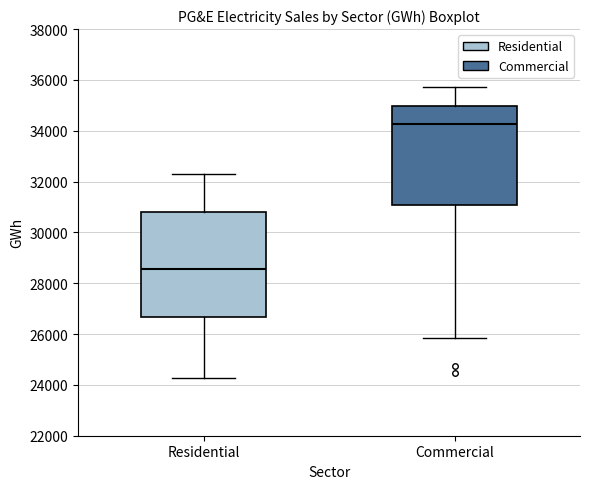

Which box is the tallest, from its lower edge to its upper edge?

Residential